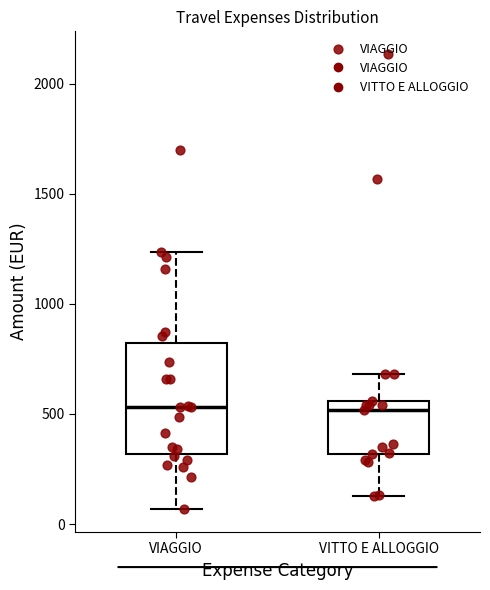

Reading left to right, read every box against the y-axis: the position of its median line, the range the box covers, and the ends of its whiskers. The values are not printed on the chart, so give them approximately, as read against the axis.

VIAGGIO: median 550, box 300 to 800, whiskers 50 to 1250
VITTO E ALLOGGIO: median 500, box 300 to 550, whiskers 150 to 700